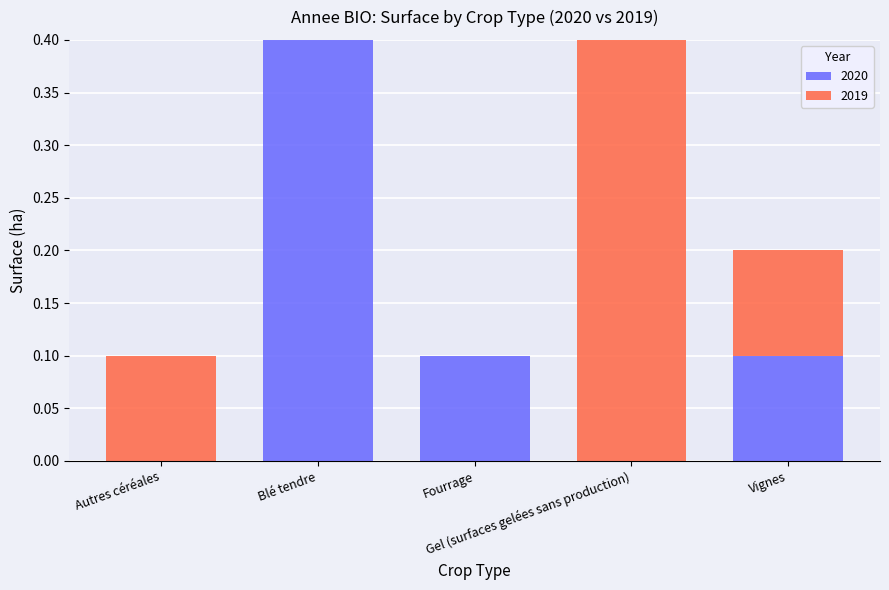

What is the highest value of the 2020 series?

0.4